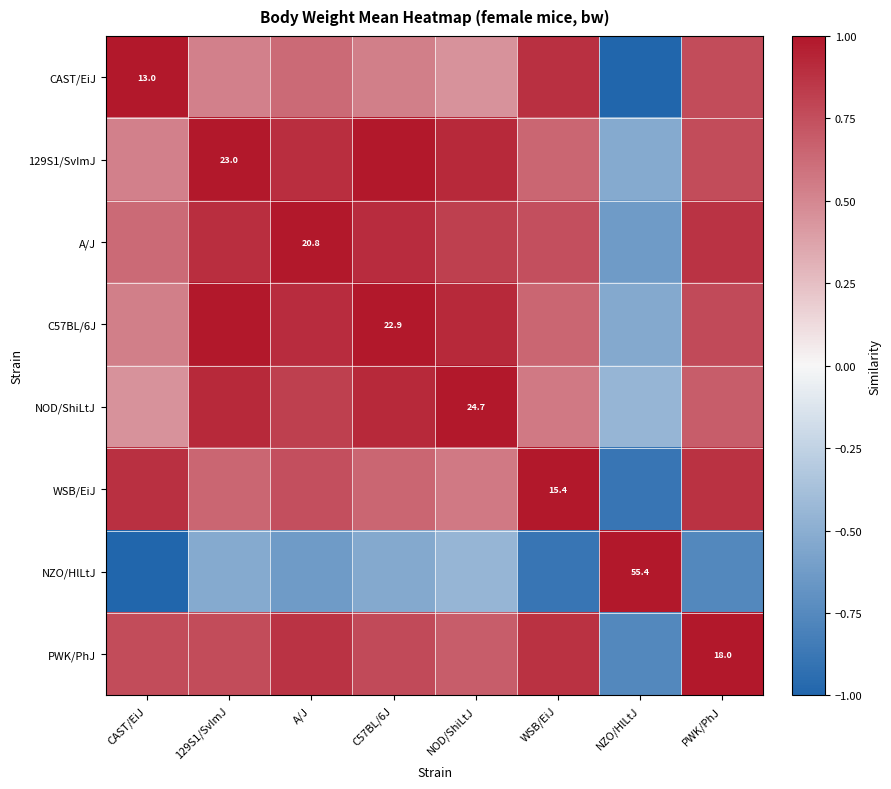

Between CAST/EiJ and A/J, which series saw the biggest shift?

NZO/HlLtJ